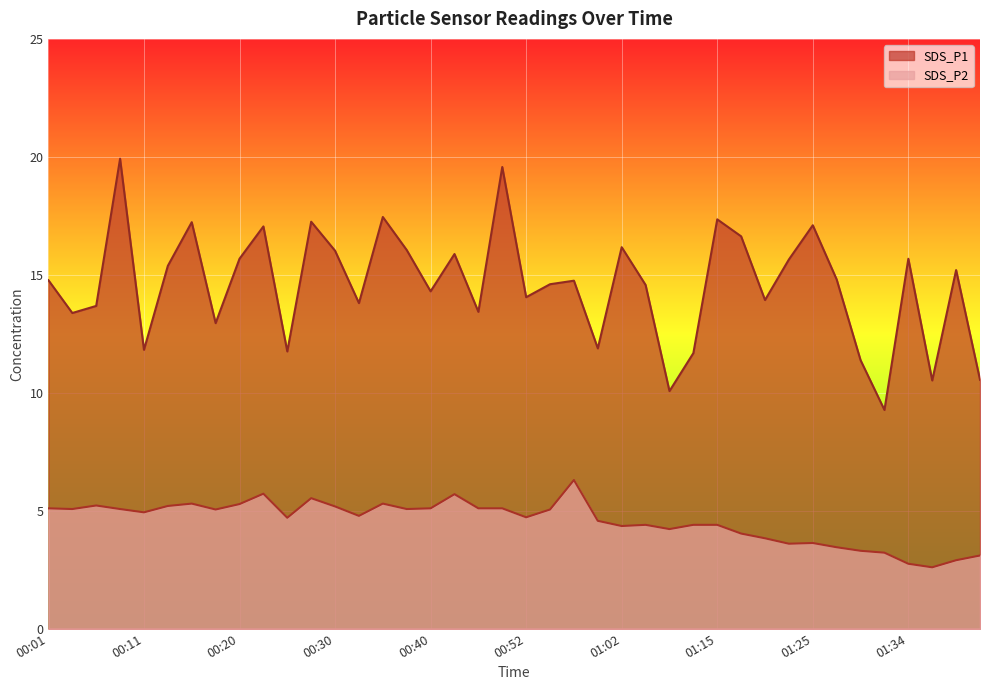

How many data points in SDS_P1 are less than 14?

15